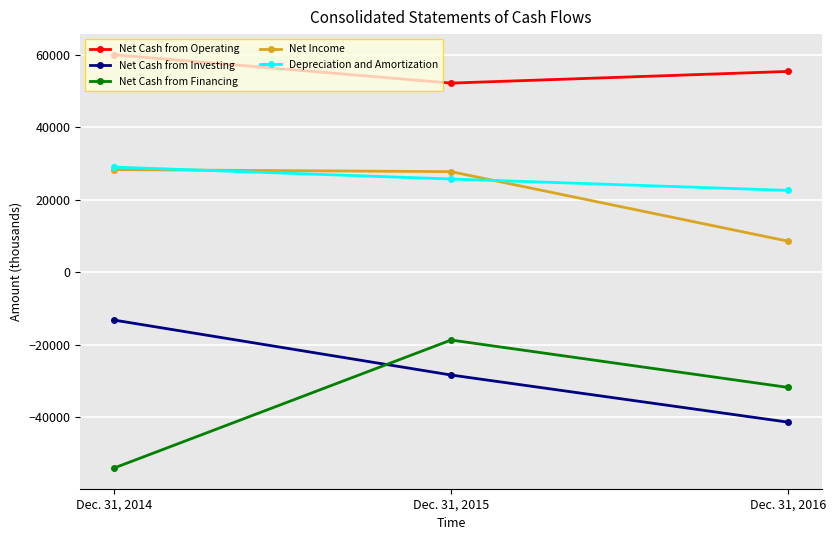

At which label is Net Cash from Operating closest to 56143?

Dec. 31, 2016